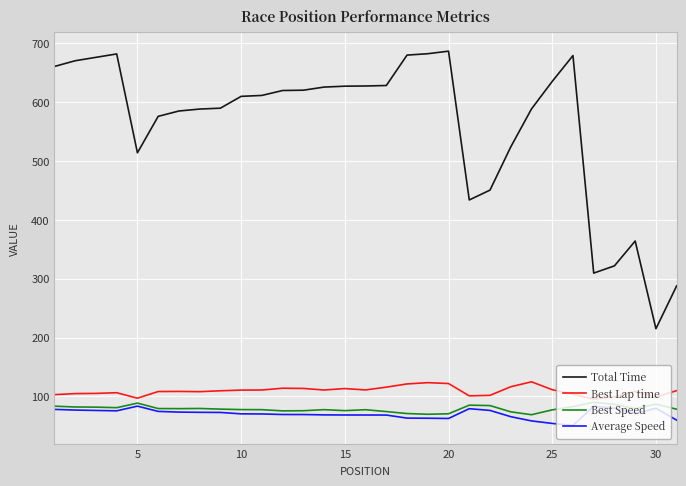

Which series has the largest total across all categories?

Total Time